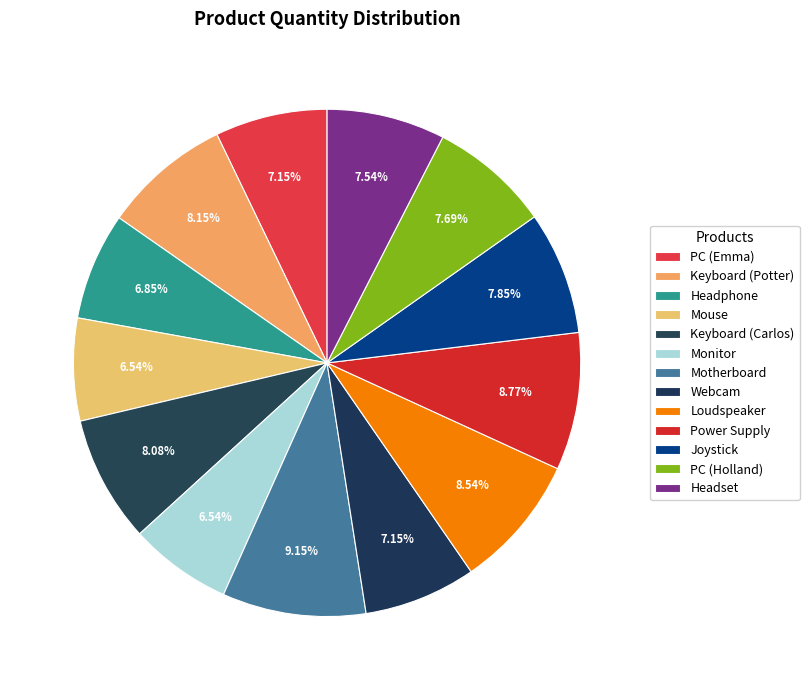

What is the largest slice in the pie chart?

Motherboard